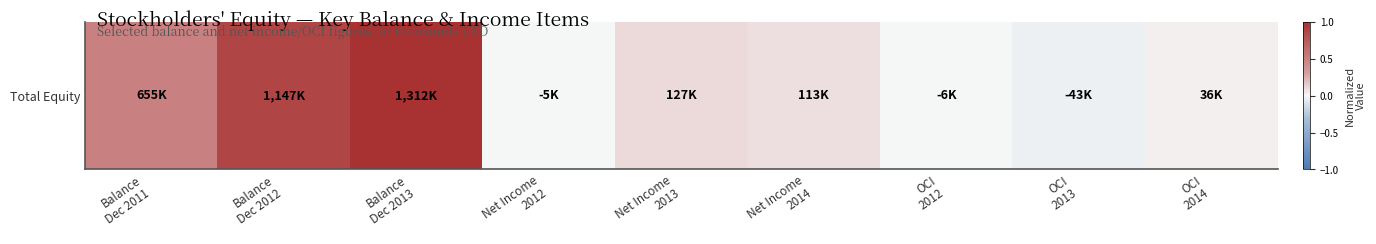

What is the maximum value shown in the chart?

1.0